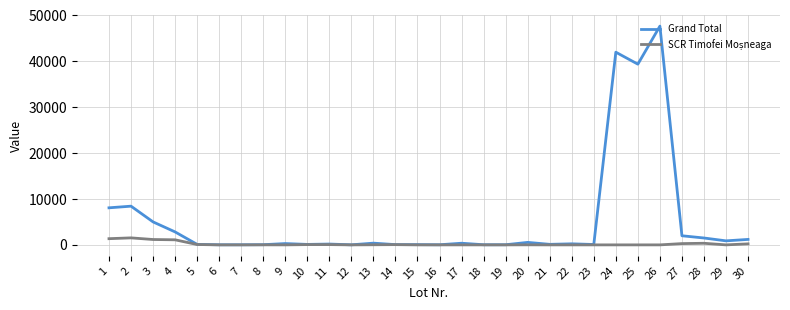

Which series has the largest total across all categories?

Grand Total